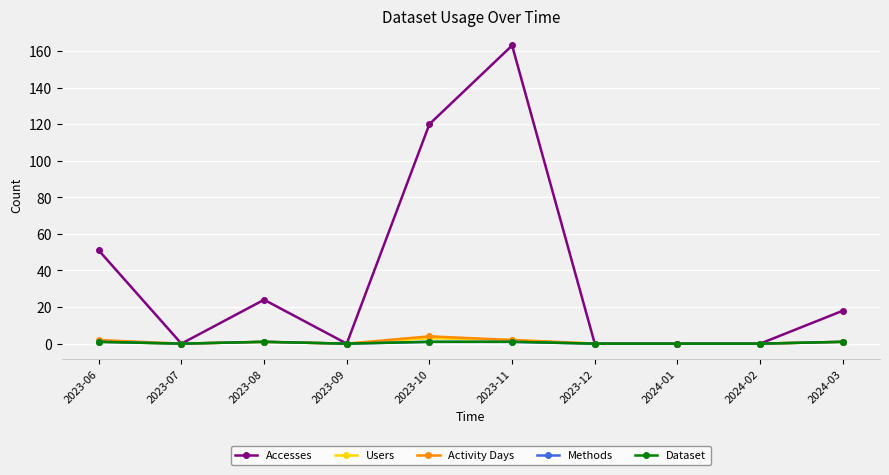

Reading left to right, list all the values displayed in this chart.

Accesses: 51	0	24	0	120	163	0	0	0	18
Users: 1	0	1	0	3	2	0	0	0	1
Activity Days: 2	0	1	0	4	2	0	0	0	1
Methods: 1	0	1	0	1	1	0	0	0	1
Dataset: 1	0	1	0	1	1	0	0	0	1